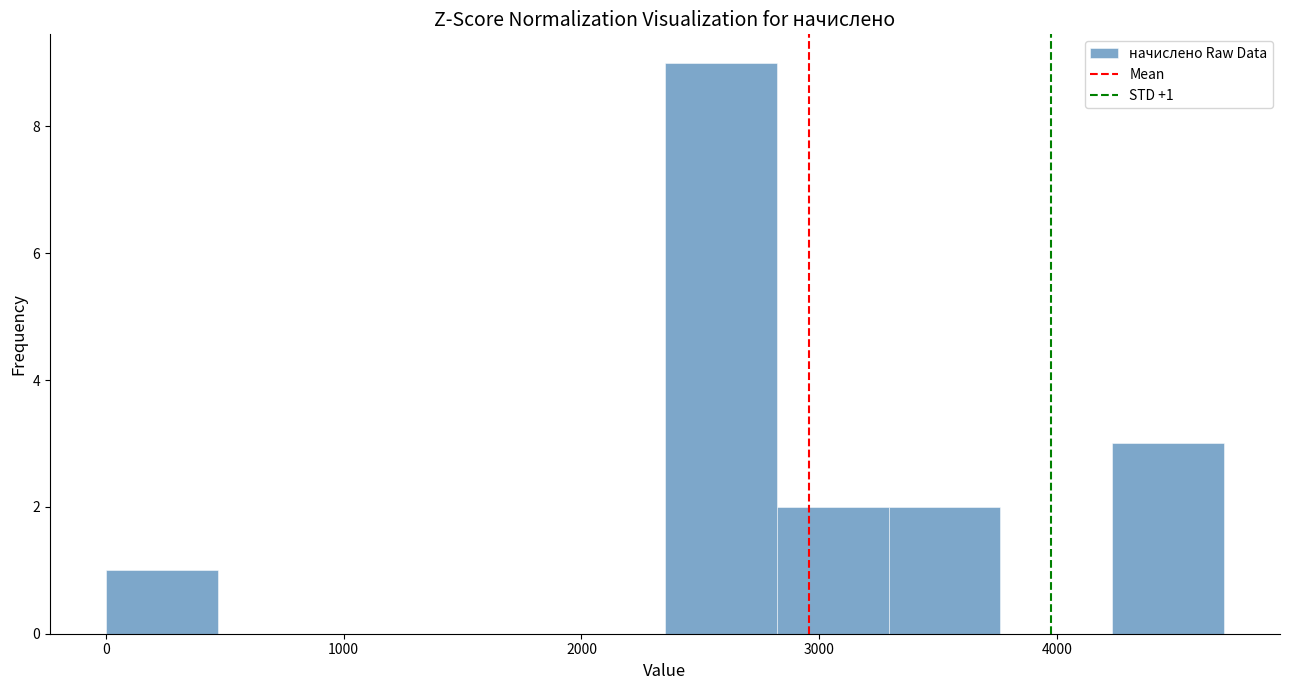

Which range on the x-axis has the tallest bar?

2400 to 2800